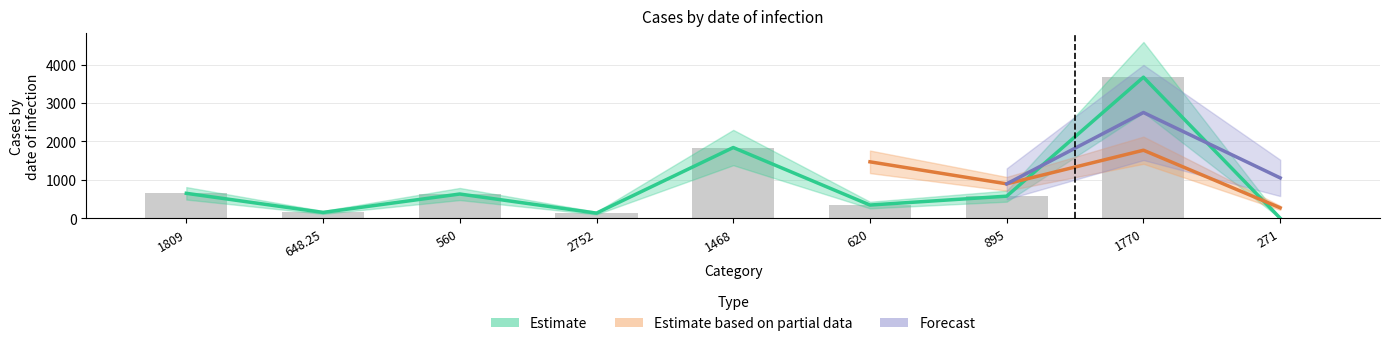

What position from the left is 648.25?

2